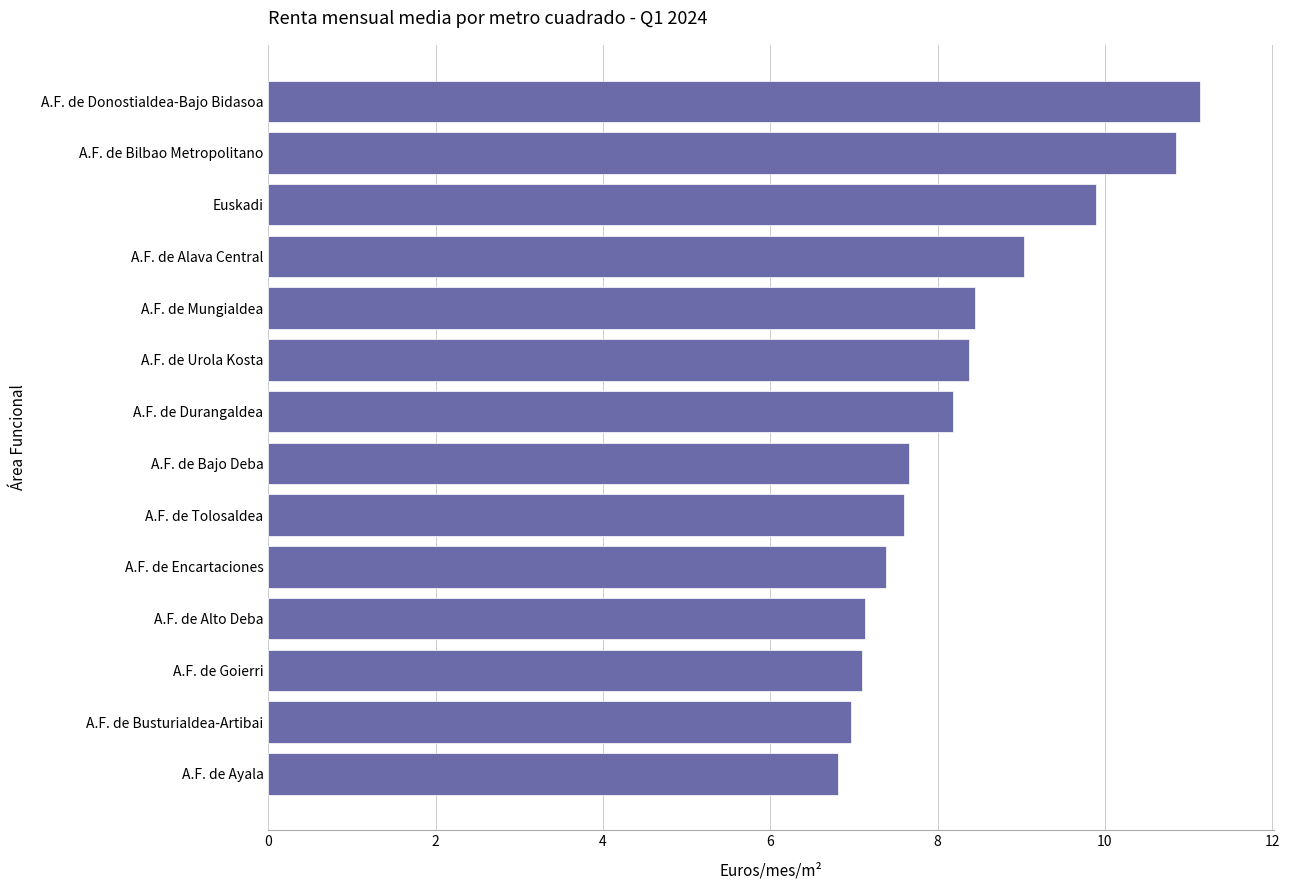

What is the sum of all values?

116.5